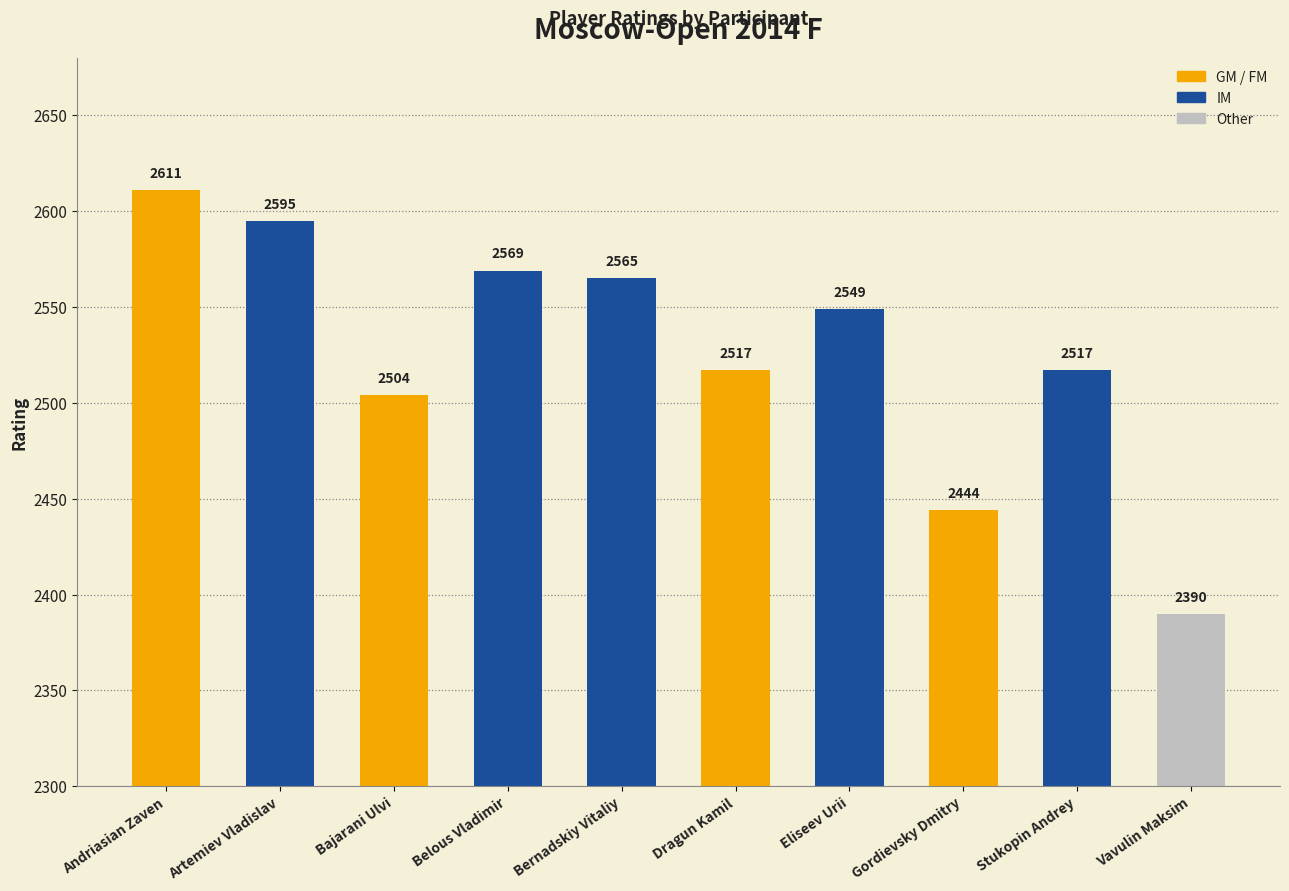

Reading left to right, extract all data points from this chart.

Andriasian Zaven=2611	Artemiev Vladislav=2595	Bajarani Ulvi=2504	Belous Vladimir=2569	Bernadskiy Vitaliy=2565	Dragun Kamil=2517	Eliseev Urii=2549	Gordievsky Dmitry=2444	Stukopin Andrey=2517	Vavulin Maksim=2390